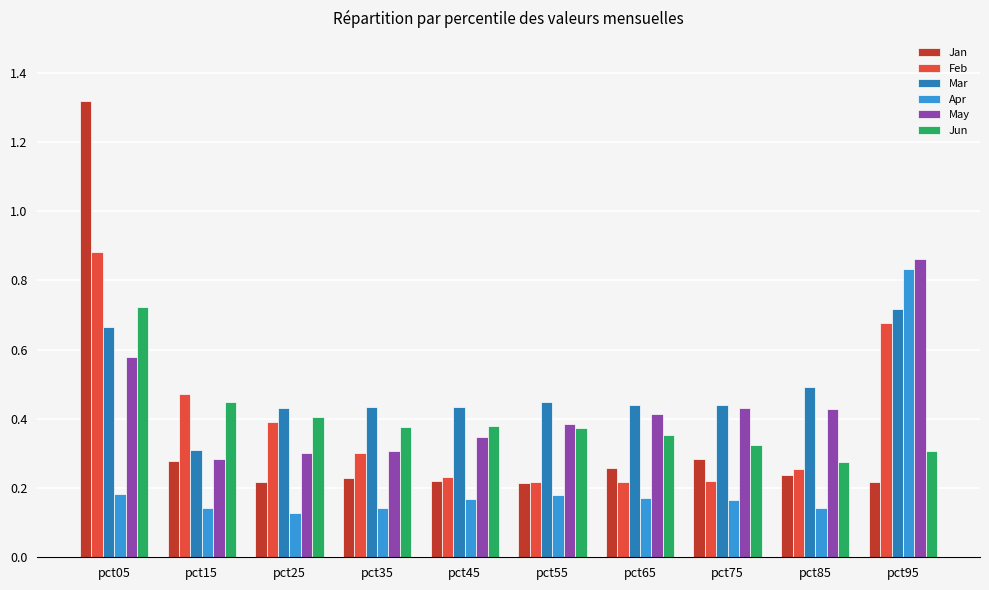

What is the sum of the Feb values at pct55 and pct05?

1.1